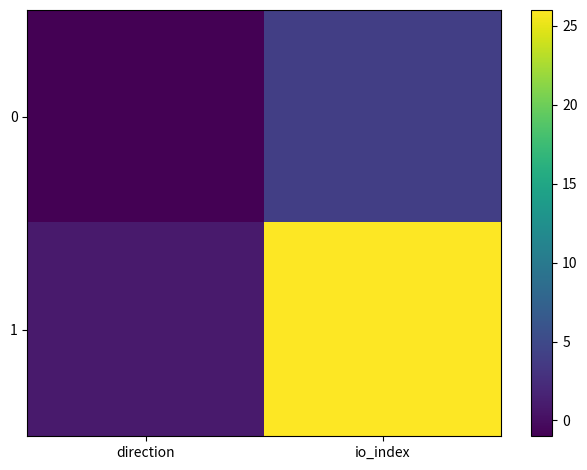

How many categories are shown in the chart?

2